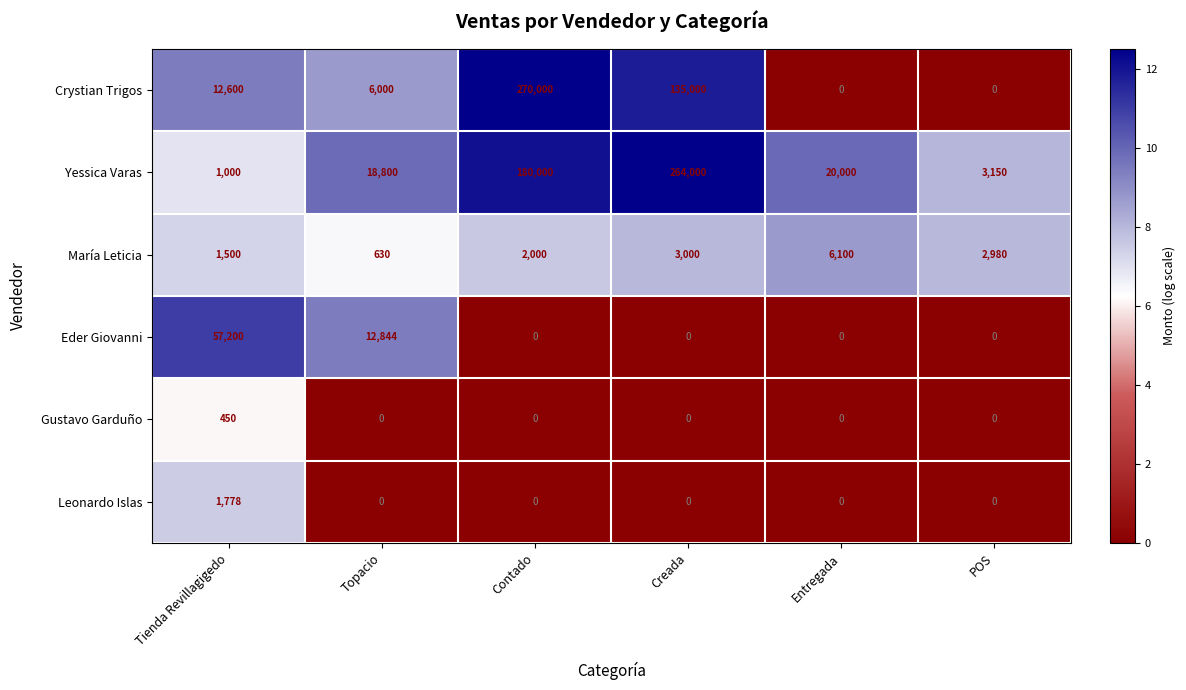

Between Creada and POS, which series saw the biggest shift?

Yessica Varas